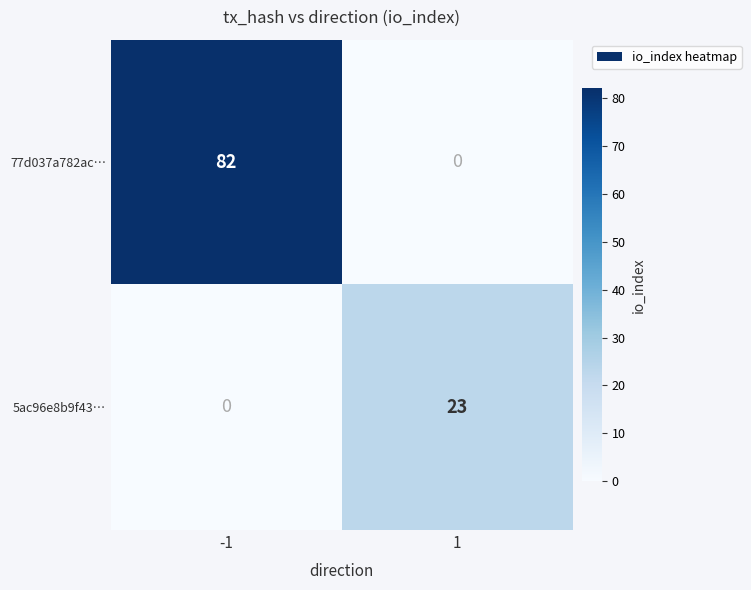

What is the average value of the 77d037a782ac… series?

41